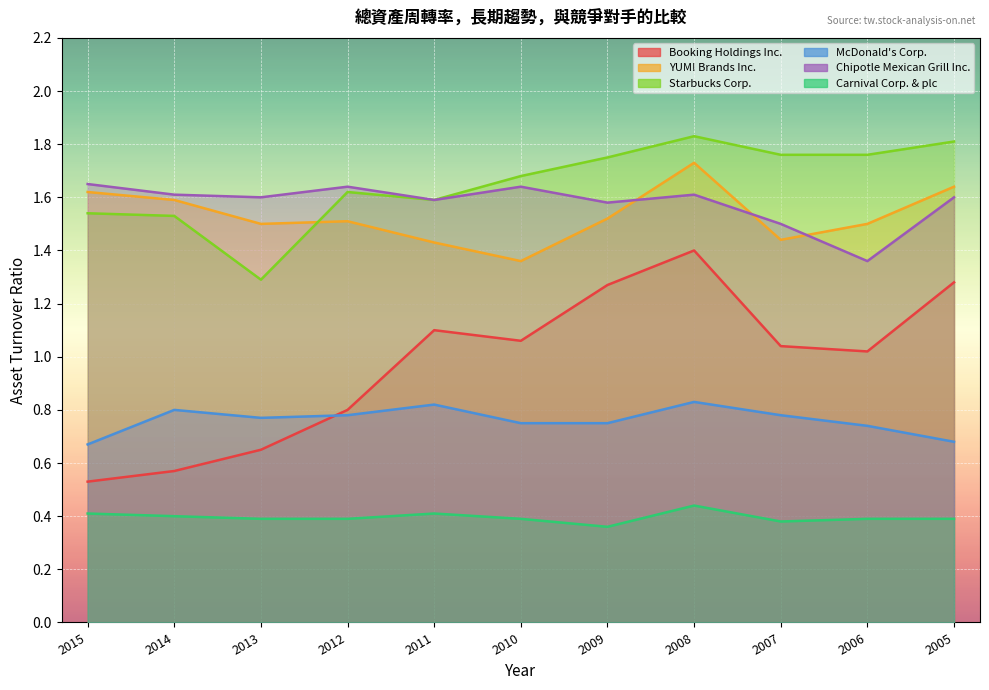

What is the minimum value shown in the chart?

0.4